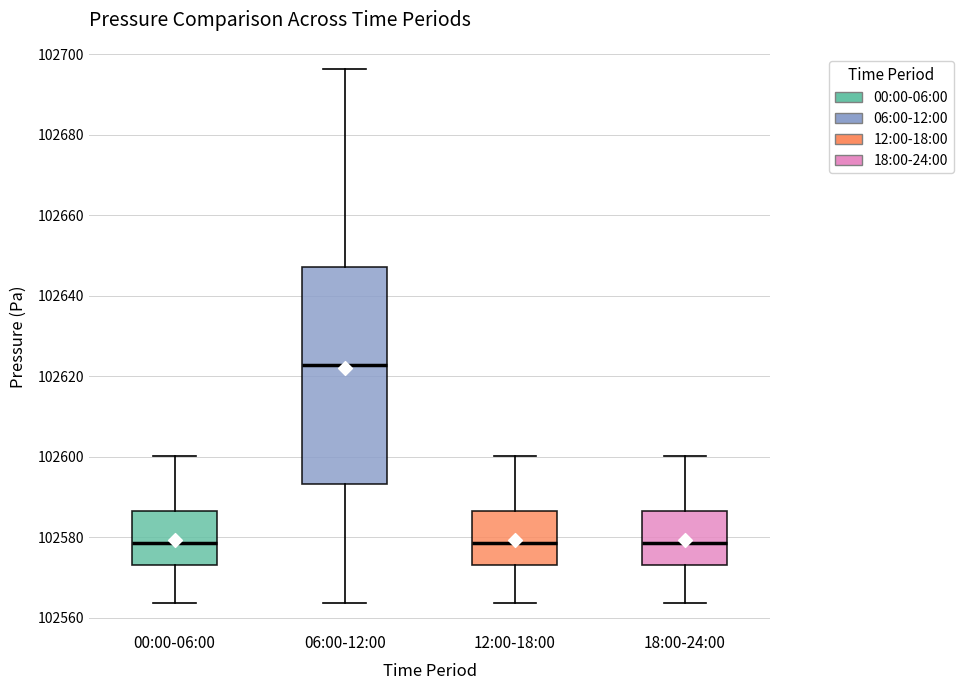

Where does the lower whisker of the box for 00:00-06:00 end on the y-axis? The values are not printed on the chart, so give them approximately, as read against the axis.

102564